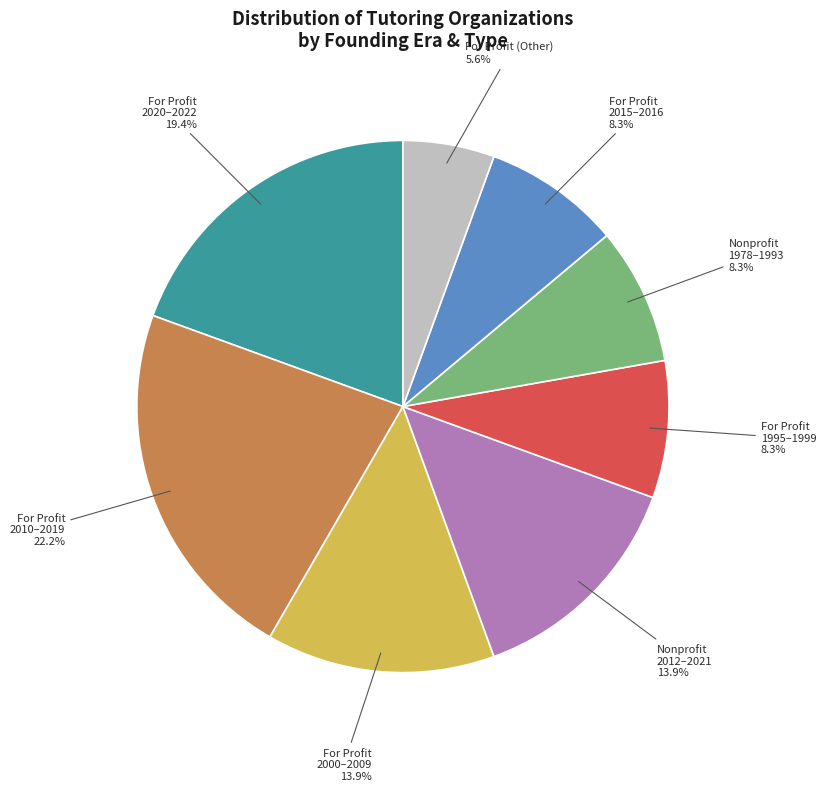

How many slices are in this pie chart?

8